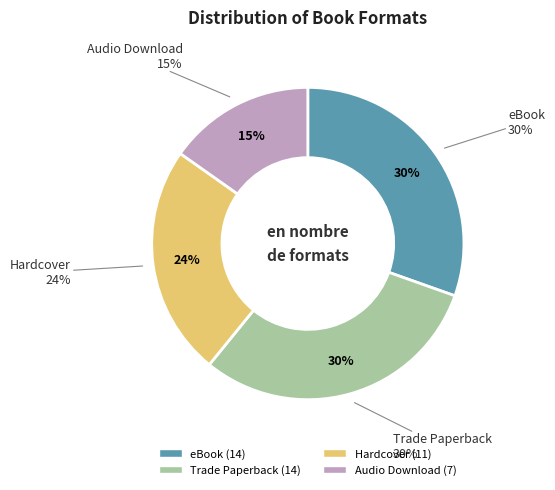

True or false: Audio Download accounts for 1% of the total.

False